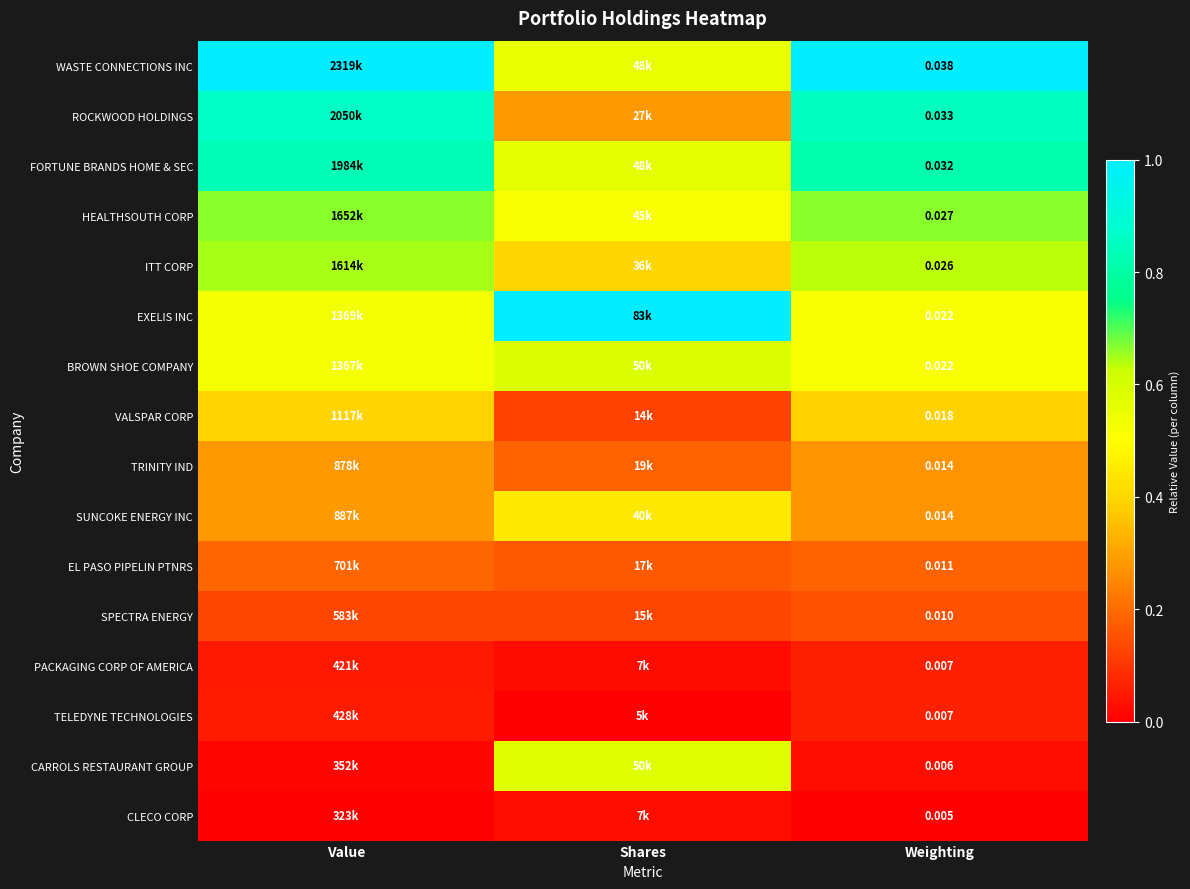

True or false: FORTUNE BRANDS HOME & SEC has a value of 1.2 at Value.

False